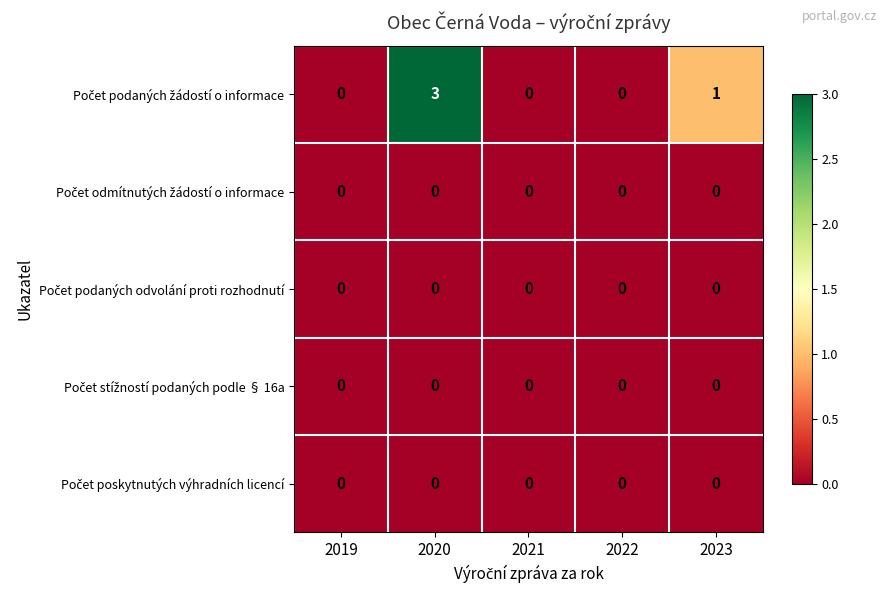

What is the greatest value displayed?

3